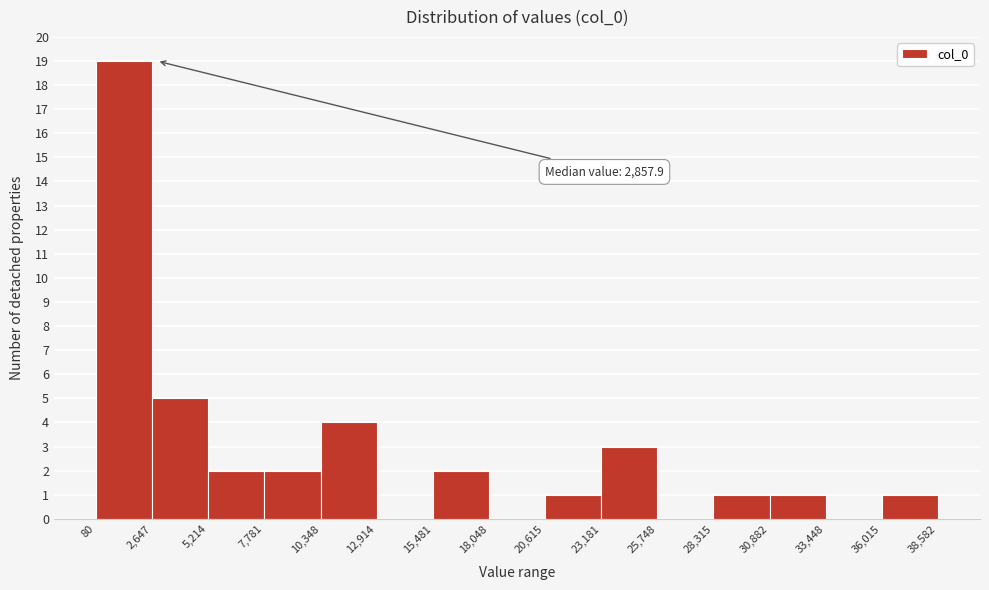

Which range on the x-axis has the tallest bar?

80 to 2,647